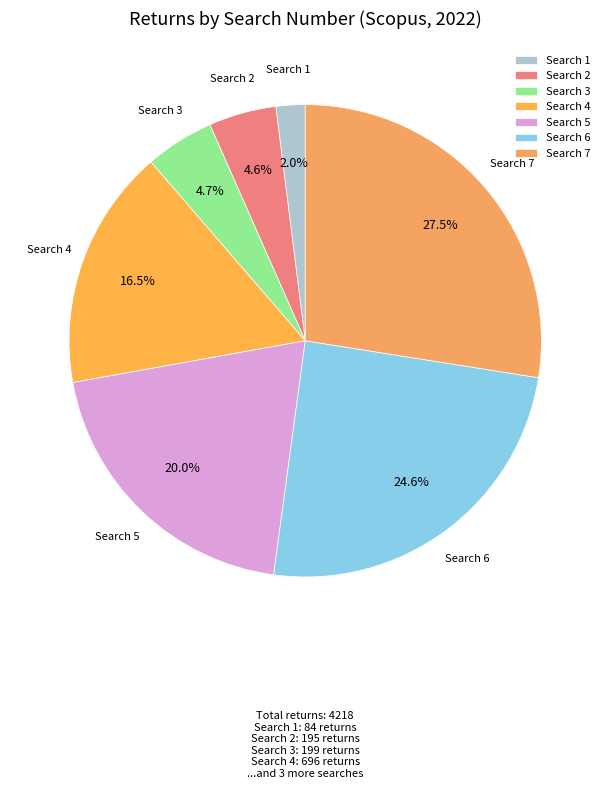

Is it true that Search 5 is 6% of the pie?

False